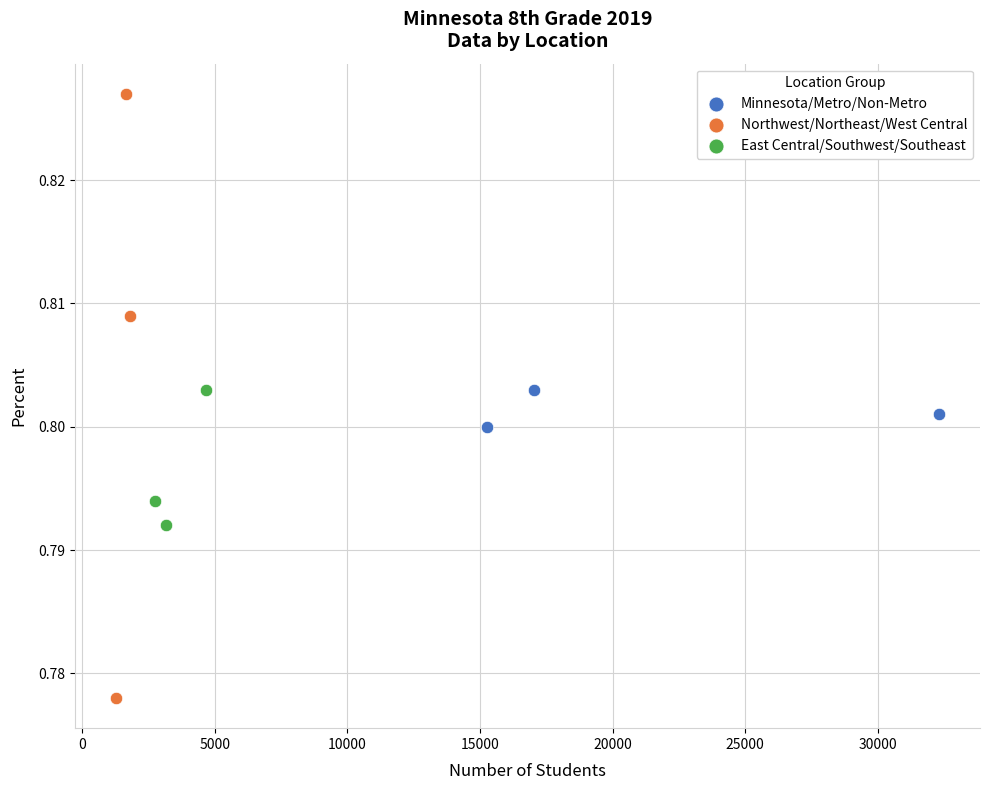

Which series contains the highest Y value?

Northwest/Northeast/West Central